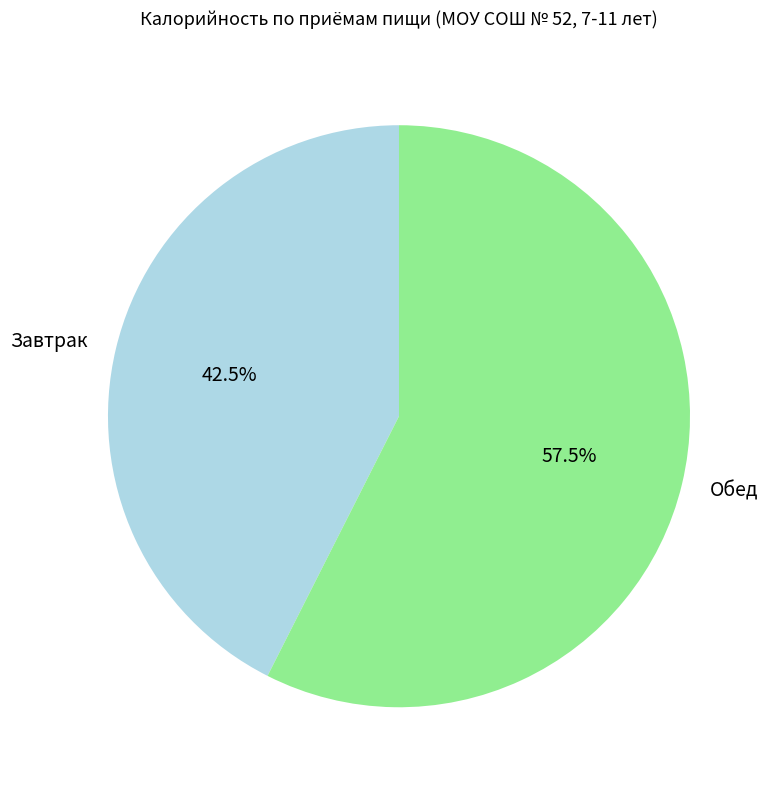

Which slice is the largest?

Обед